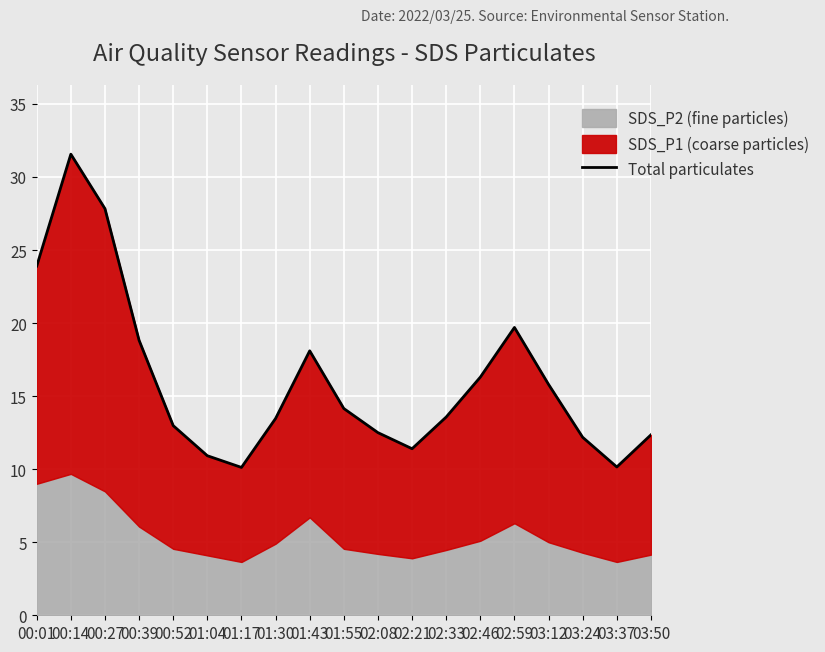

The value at 03:37 is 6.6. True or false?

False